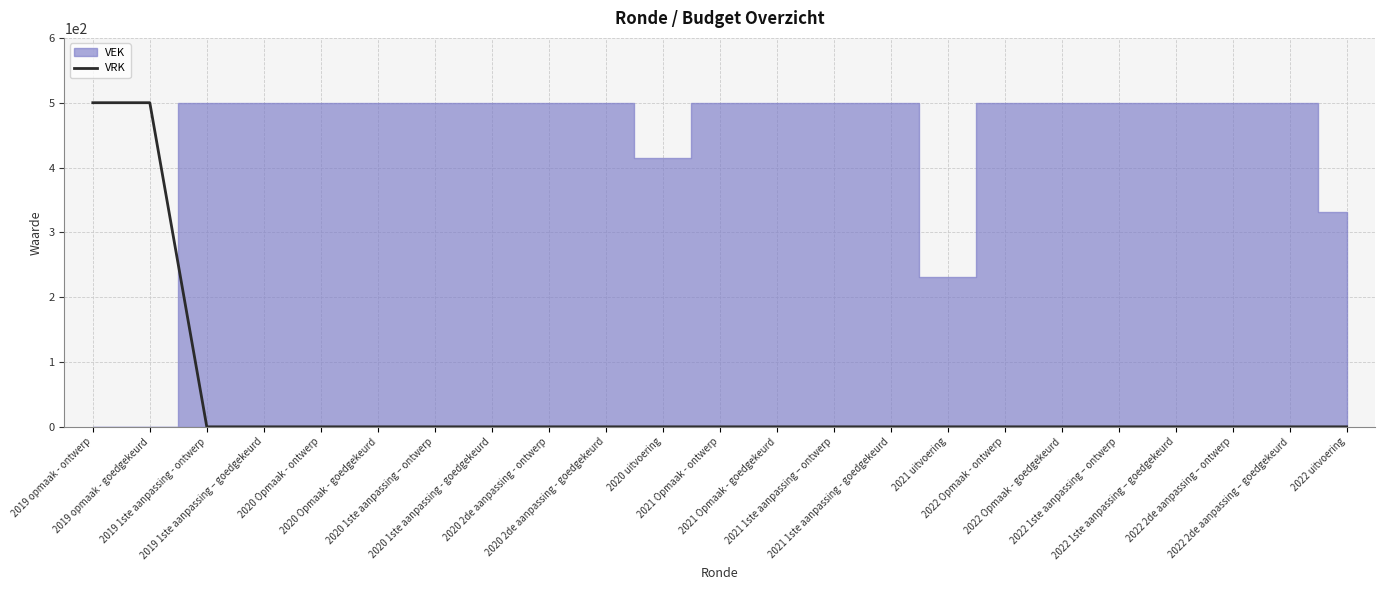

Which label corresponds to the smallest value in the chart?

2019 1ste aanpassing - ontwerp